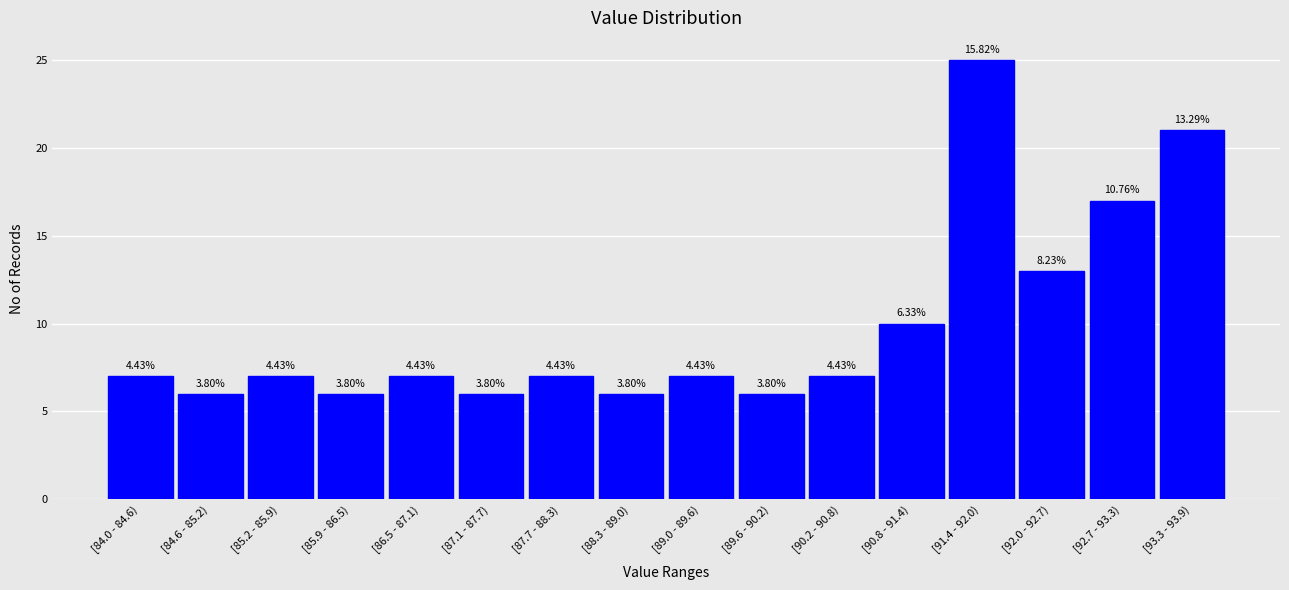

Does the chart contain any negative values?

No